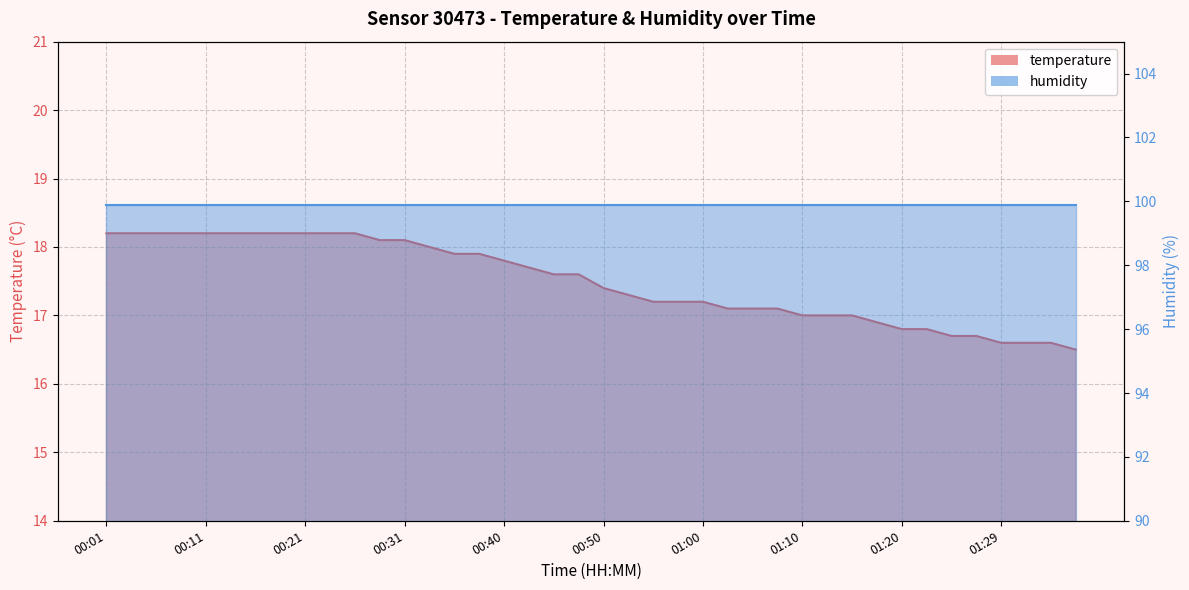

What is the difference between the maximum and second lowest values?

1.6